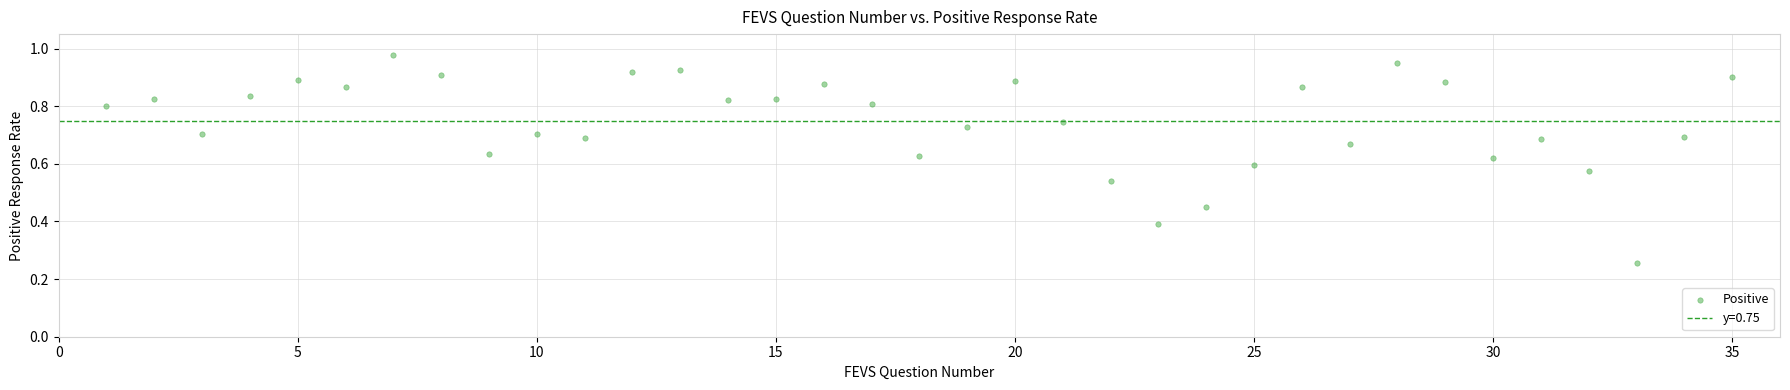

What is the range of X values (max minus min)?

34.0